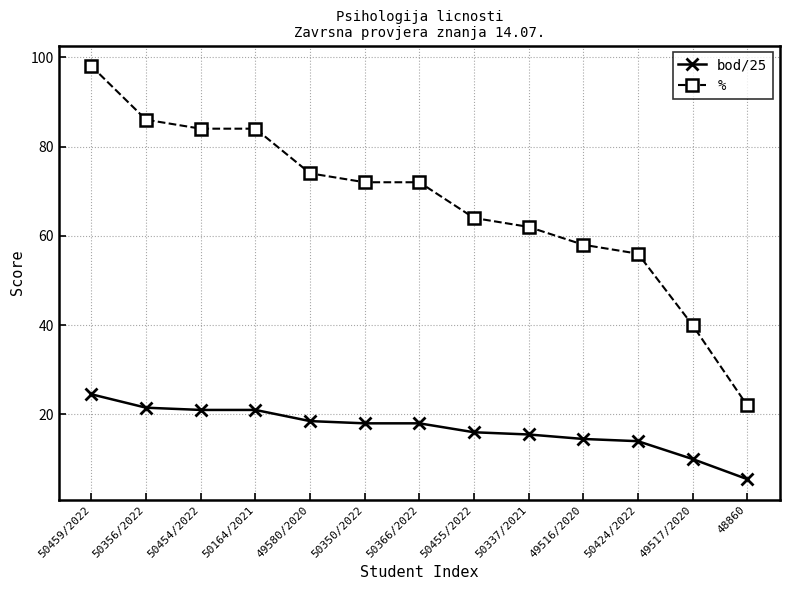

What is the spread (max minus min) of values at 50350/2022?

54.0